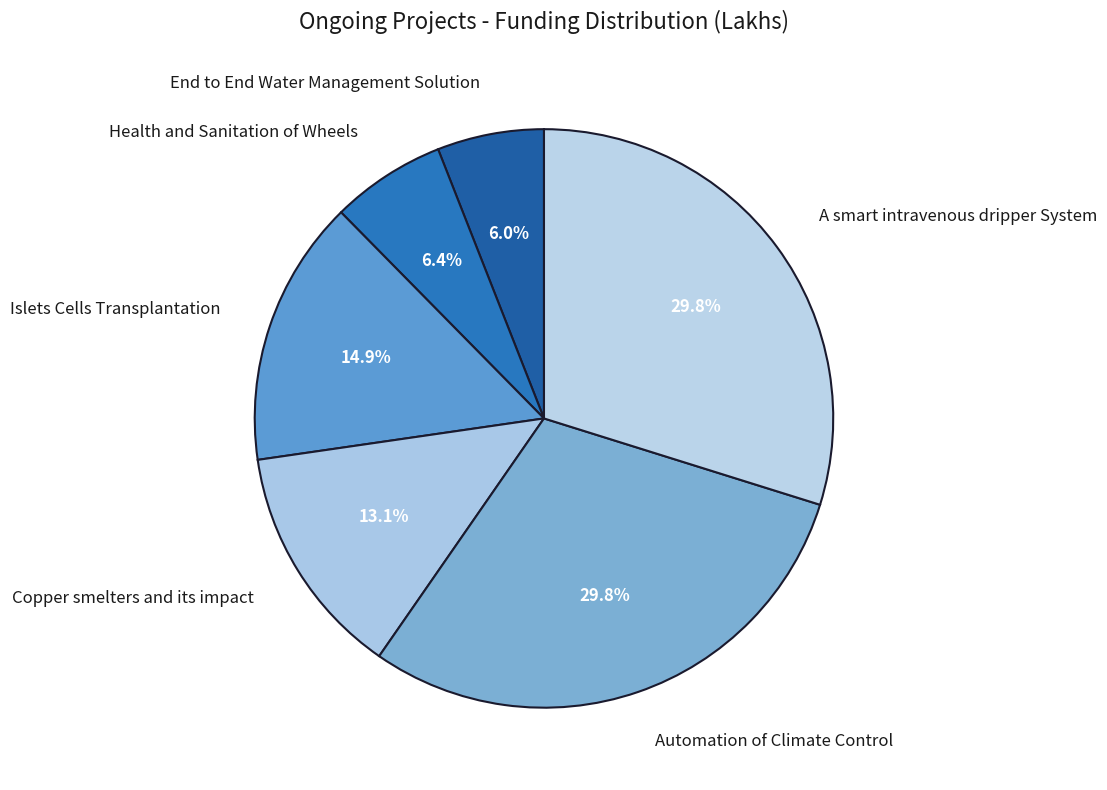

Is the sum of Health and Sanitation of Wheels and End to End Water Management Solution greater than half?

No